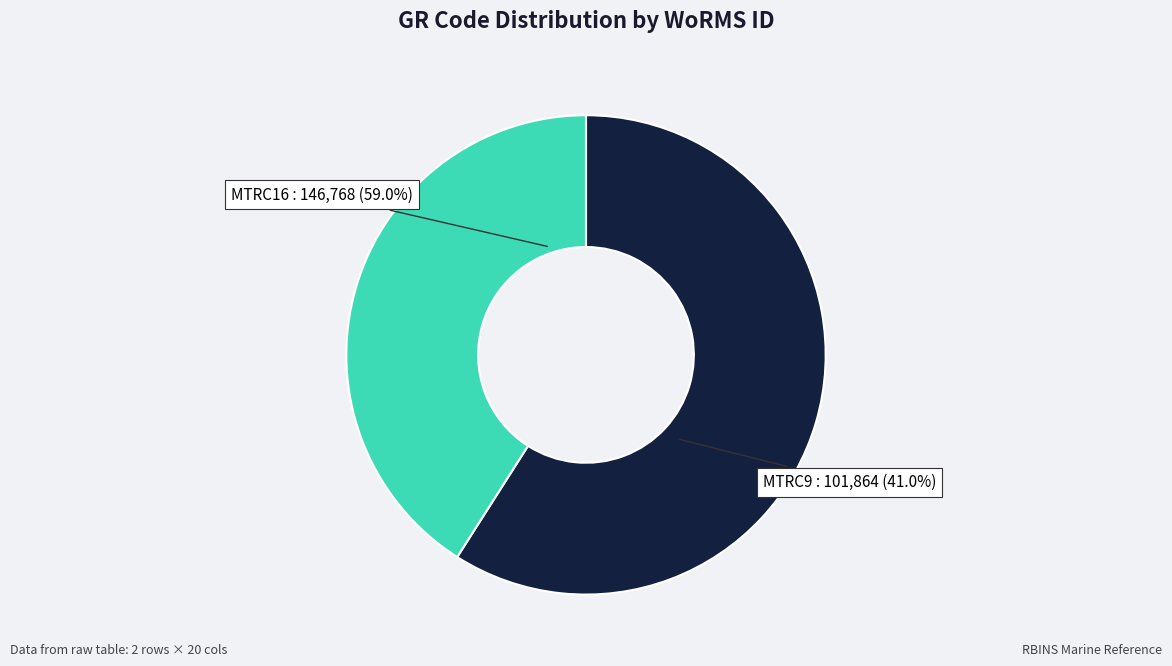

Is the sum of MTRC9 and MTRC16 greater than half?

Yes